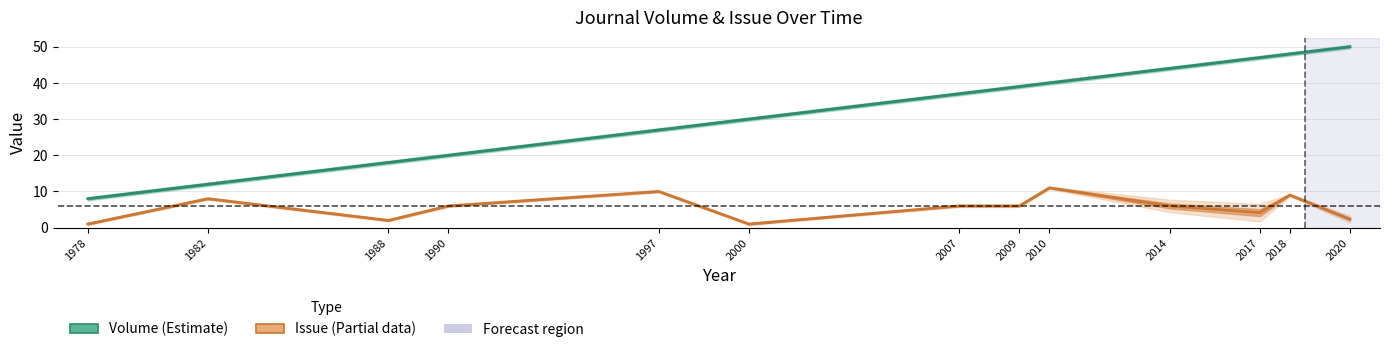

Reading right to left, extract all data points from this chart.

Volume: 2020=50.0	2018=48.0	2017=47.0	2014=44.0	2010=40.0	2009=39.0	2007=37.0	2000=30.0	1997=27.0	1990=20.0	1988=18.0	1982=12.0	1978=8.0
Issue: 2020=2.3	2018=9.0	2017=4.1	2014=6.0	2010=11.0	2009=6.0	2007=6.0	2000=1.0	1997=10.0	1990=6.0	1988=2.0	1982=8.0	1978=1.0